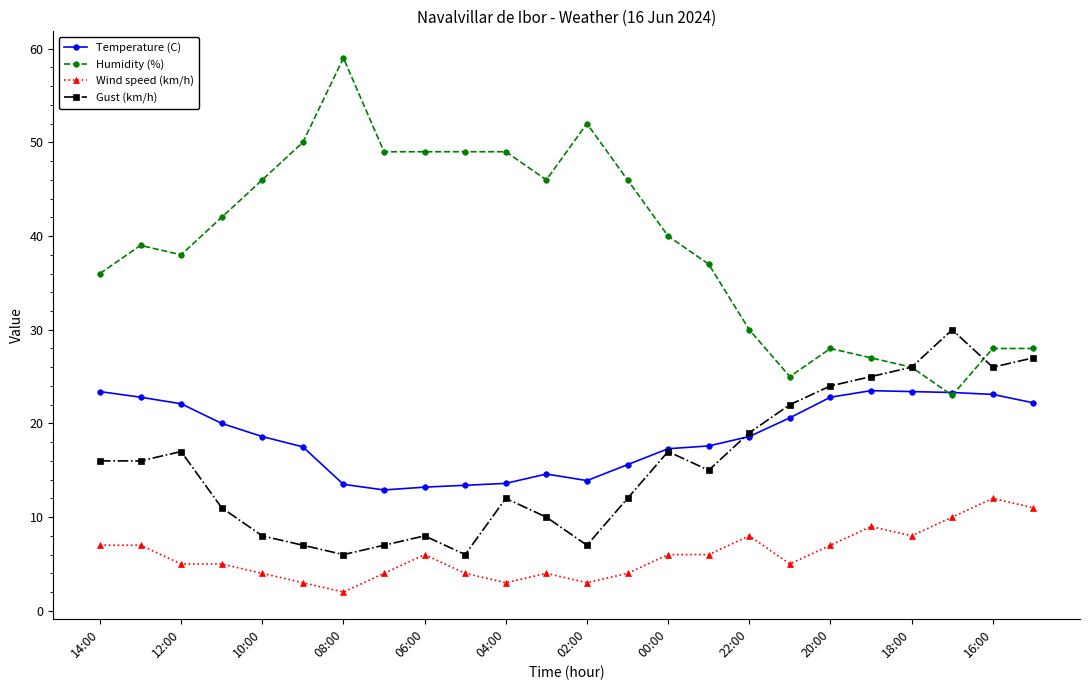

Which series has the widest spread of values?

Humidity (%)